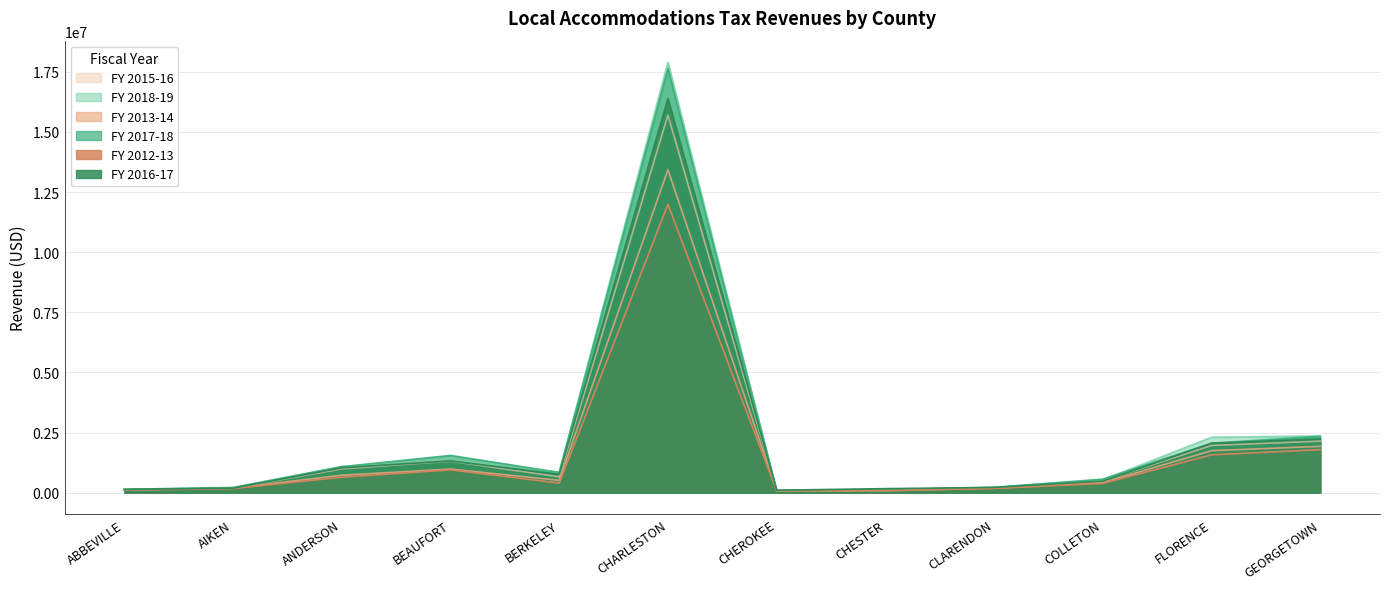

How many interior local peaks does the FY 2017-18 series have?

2